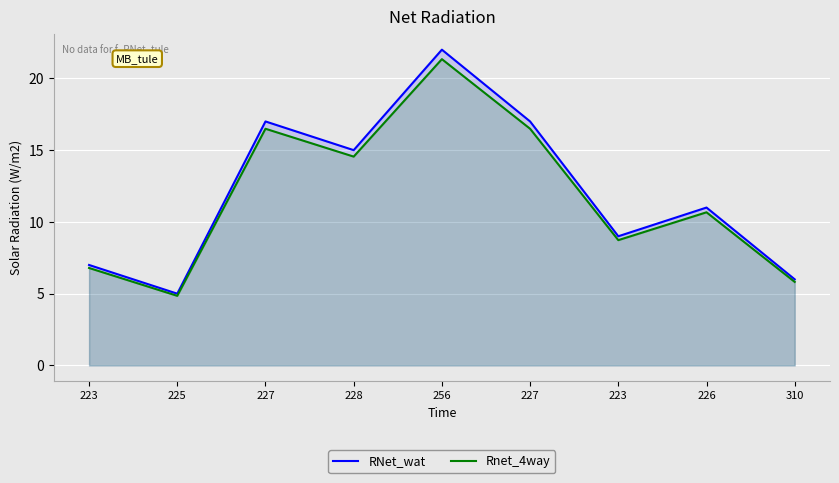

What are all the series names shown in the legend?

RNet_wat, Rnet_4way